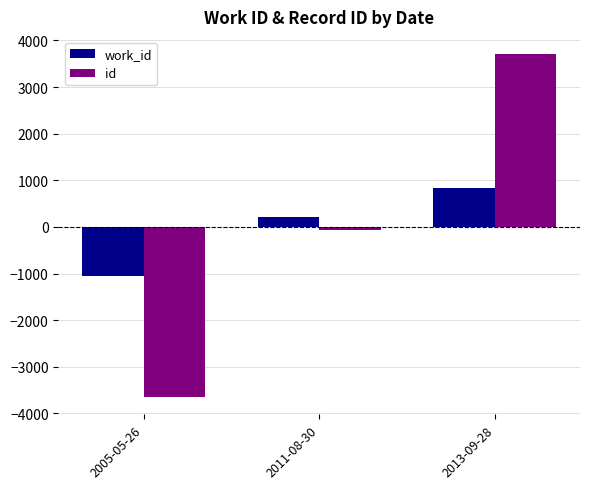

Is the value of work_id at 2005-05-26 greater than the value of id at 2011-08-30?

No